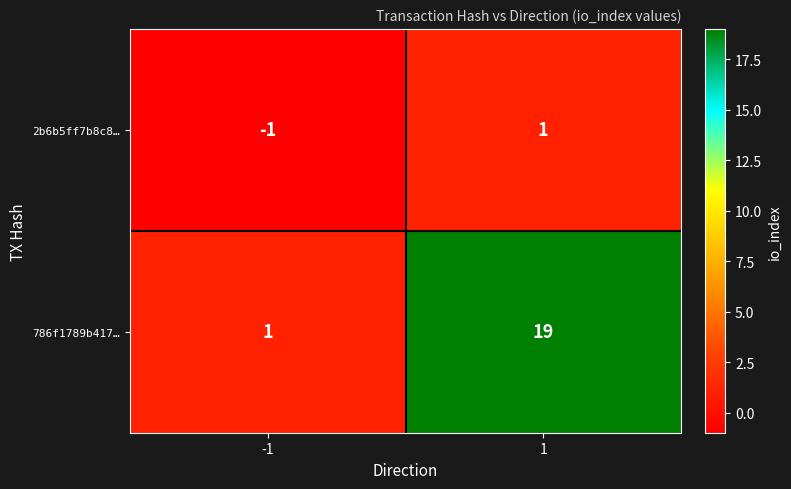

How many data points does each series have?

2